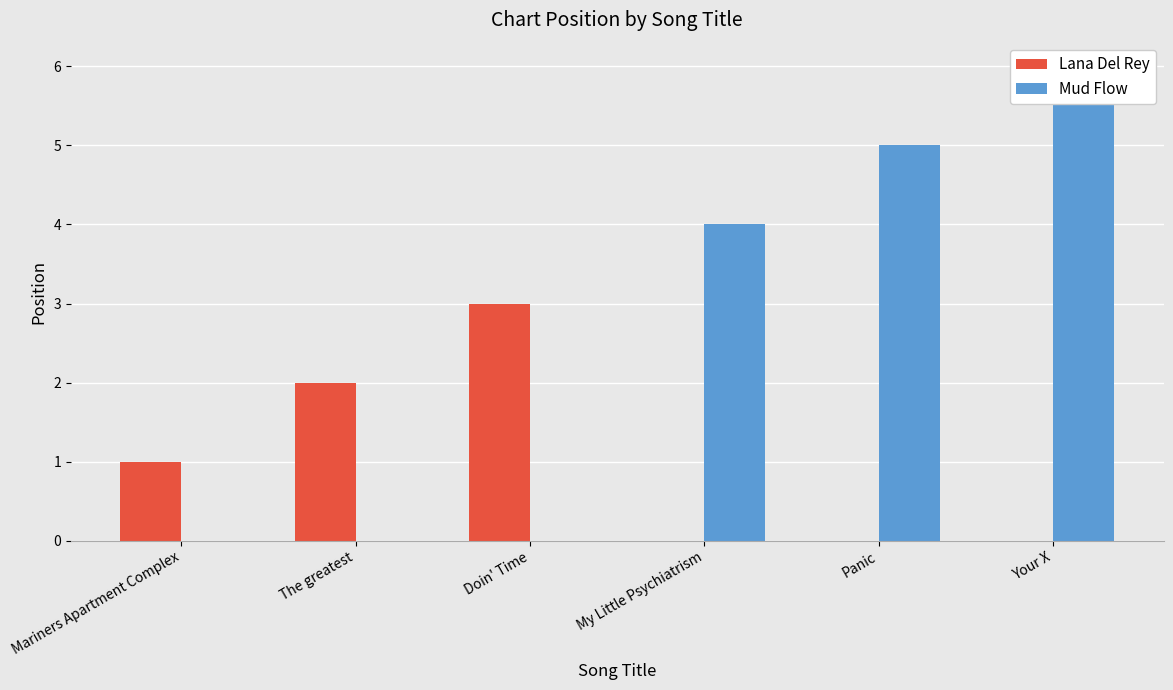

What is the difference between the highest and lowest values at The greatest?

2